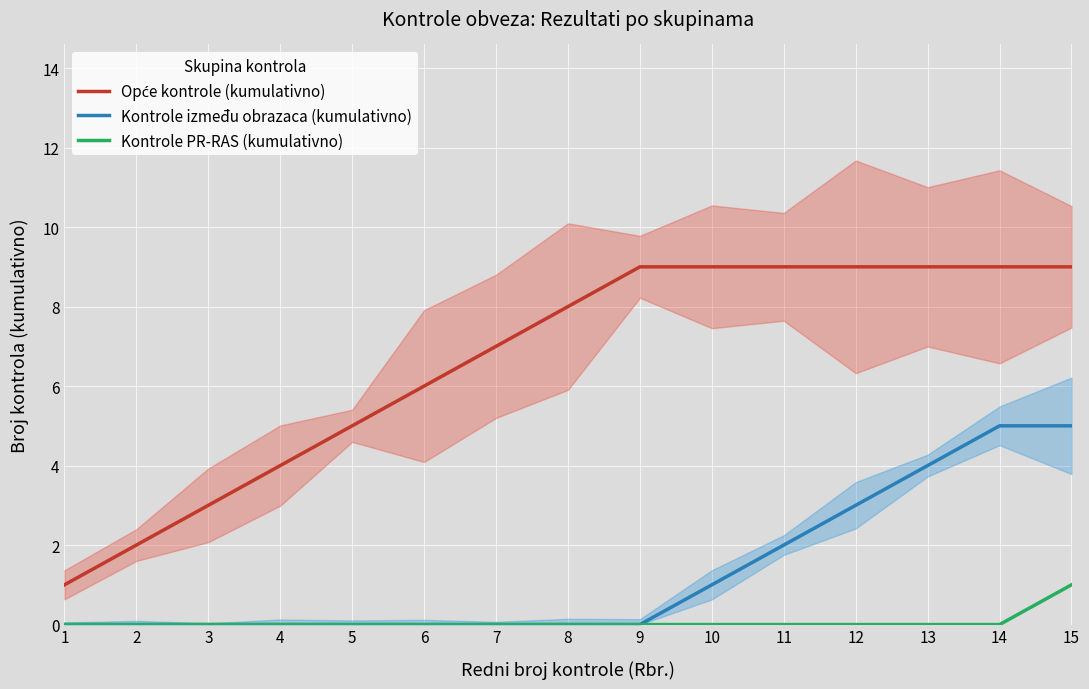

How many data points in Opće kontrole (kumulativno) are above 8?

7